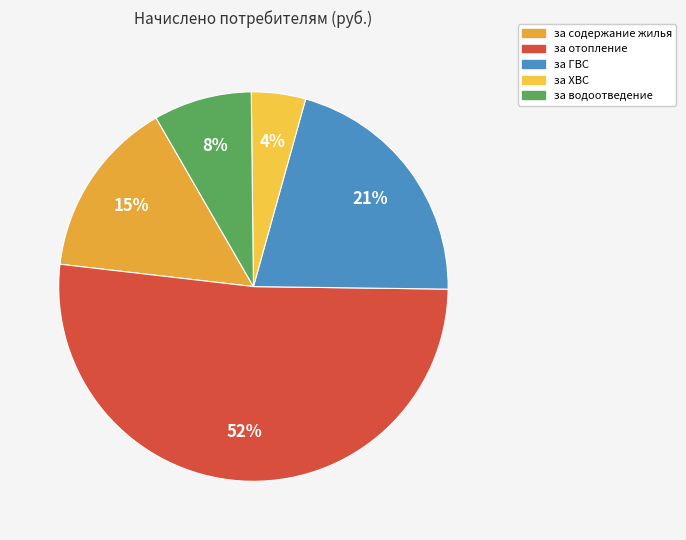

Is it true that за ГВС is 21% of the pie?

True